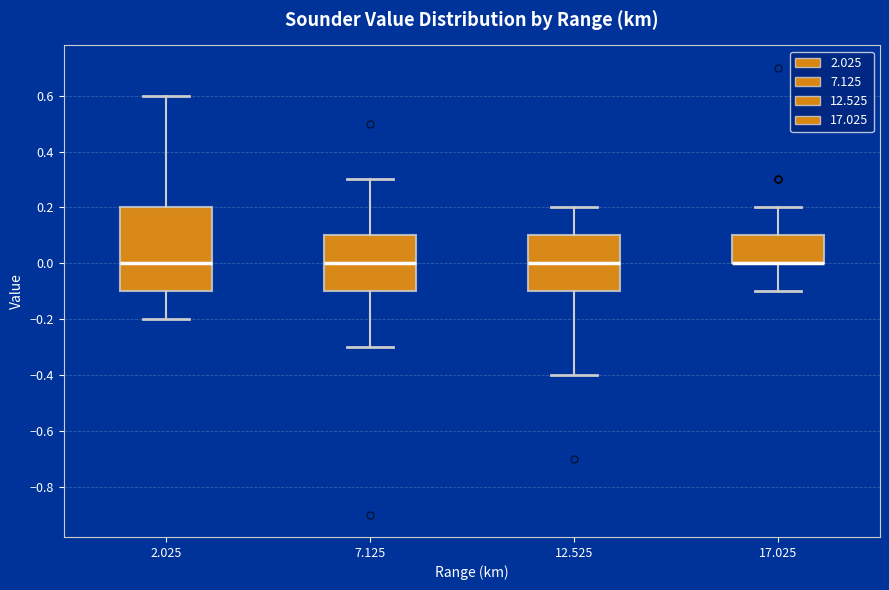

Reading left to right, transcribe this box plot: for each box, give where its median line is, the range the box spans, and where its two whiskers end, as read against the y-axis. The values are not printed on the chart, so give them approximately, as read against the axis.

2.025: median 0.0, box -0.1 to 0.2, whiskers -0.2 to 0.6
7.125: median 0.0, box -0.1 to 0.1, whiskers -0.3 to 0.3
12.525: median 0.0, box -0.1 to 0.1, whiskers -0.4 to 0.2
17.025: median 0.0 (drawn on the box's lower edge), box 0.0 to 0.1, whiskers -0.1 to 0.2